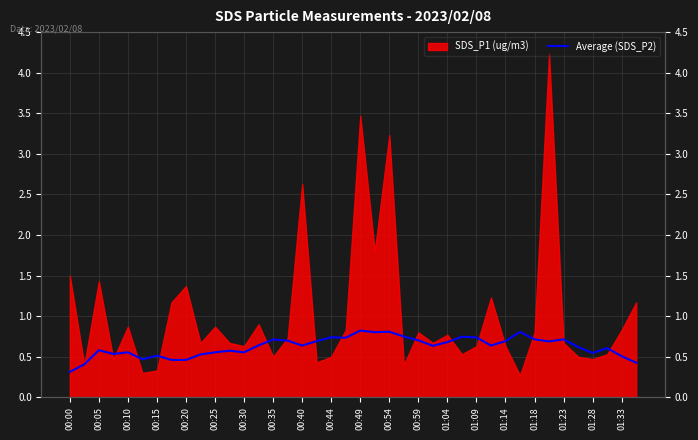

Reading right to left, what are all the values shown in this chart?

0.4	0.5	0.6	0.5	0.6	0.7	0.7	0.7	0.8	0.7	0.6	0.7	0.7	0.7	0.6	0.7	0.7	0.8	0.8	0.8	0.7	0.7	0.7	0.6	0.7	0.7	0.6	0.6	0.6	0.6	0.5	0.5	0.5	0.5	0.5	0.6	0.5	0.6	0.4	0.3